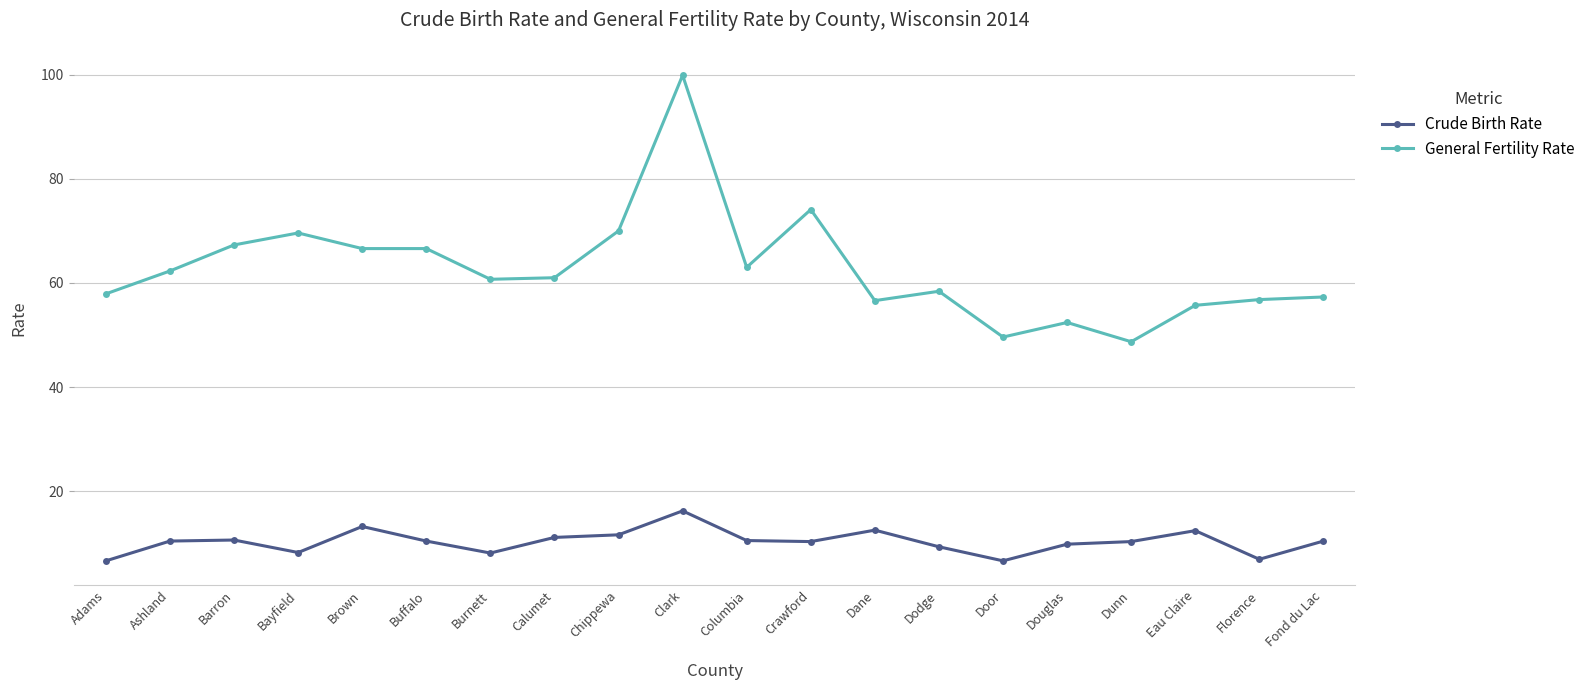

Which series has the largest total across all categories?

General Fertility Rate